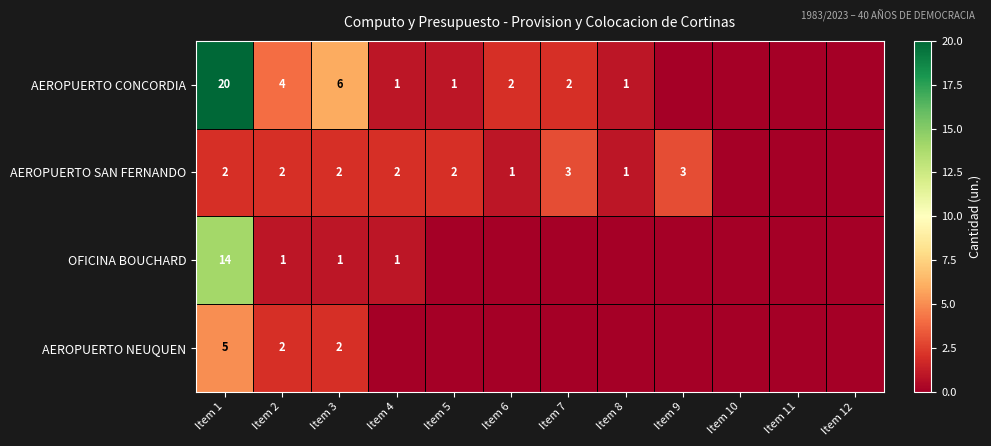

The value of AEROPUERTO SAN FERNANDO at Item 4 is 3. True or false?

False